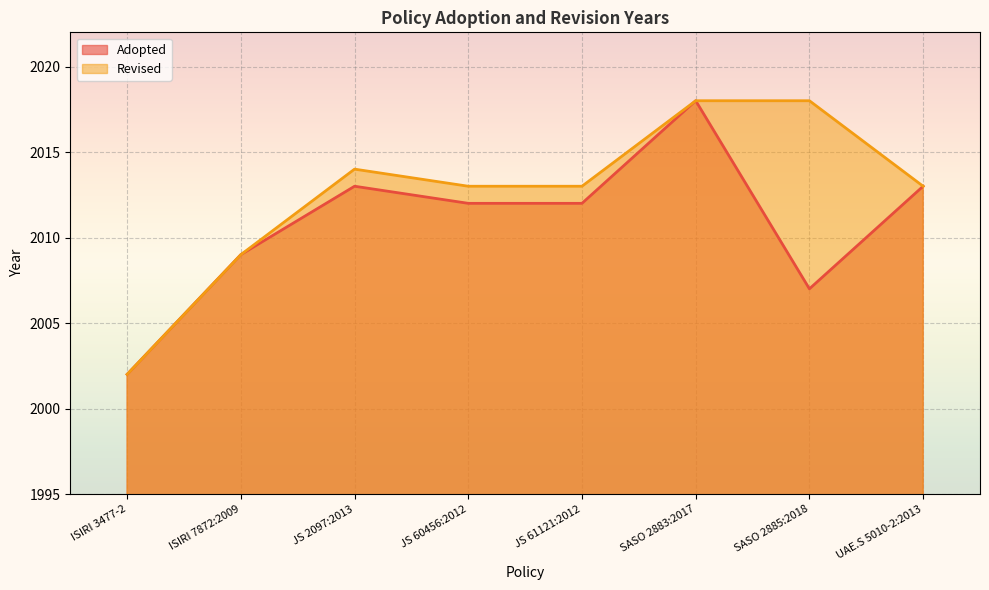

What is the maximum value shown in the chart?

2018